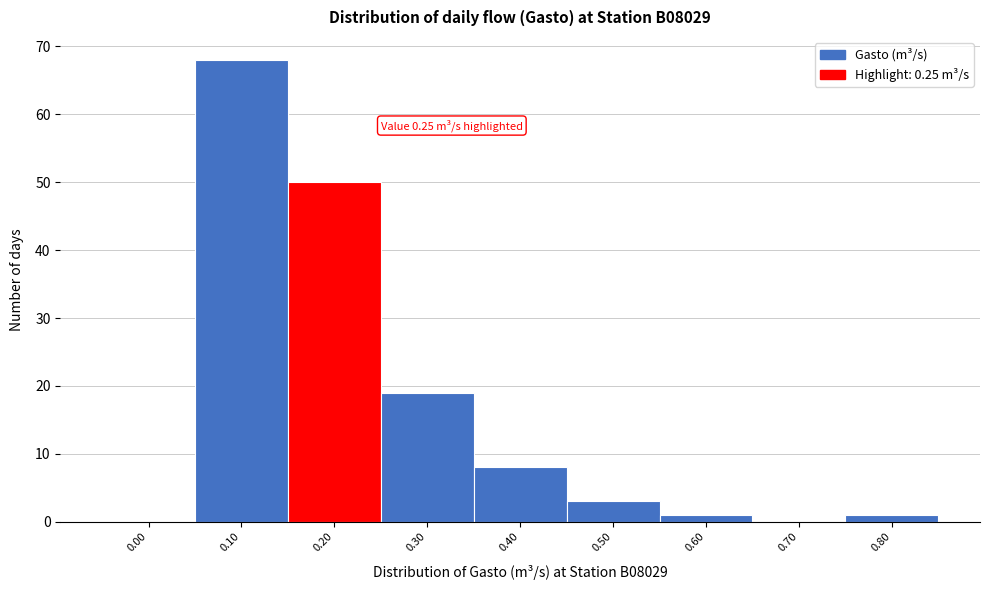

Reading left to right, extract all data points from this chart.

0.00=0	0.10=68	0.20=50	0.30=19	0.40=8	0.50=3	0.60=1	0.70=0	0.80=1